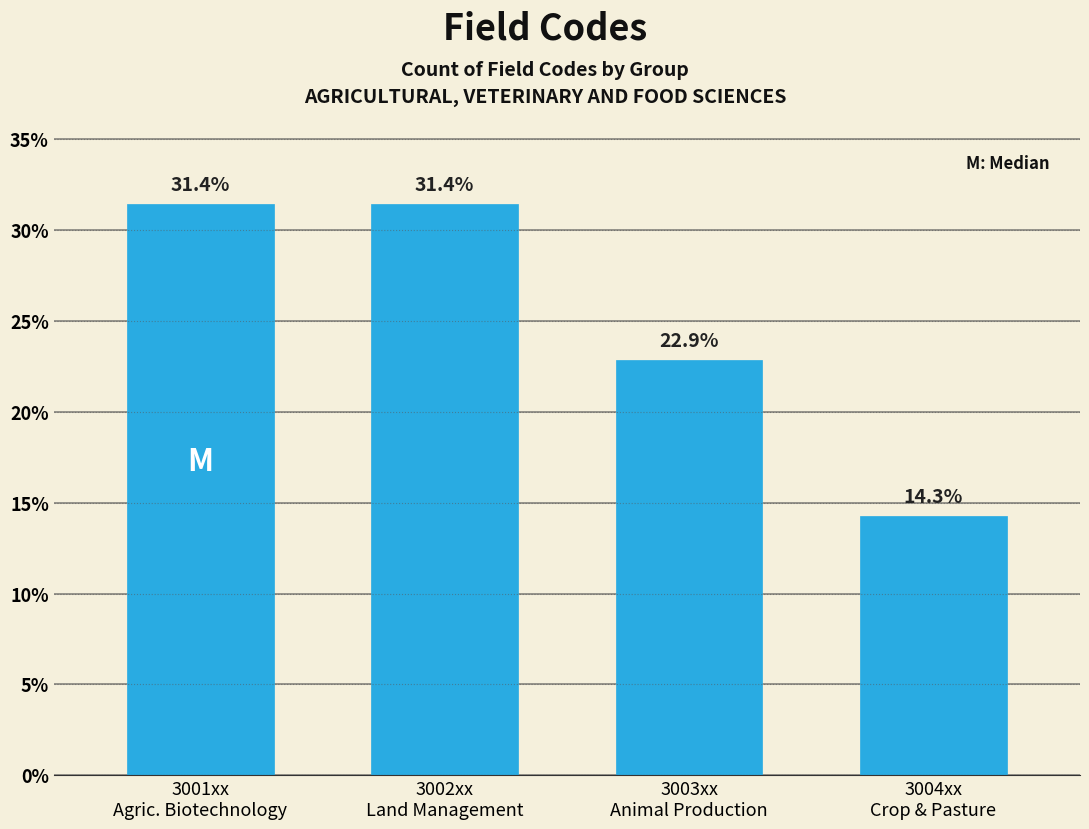

Reading right to left, what are all the values shown in this chart?

14.3	22.9	31.4	31.4